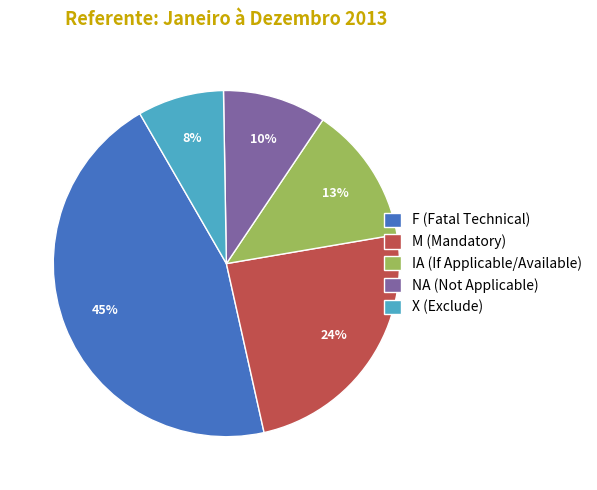

Combined, do NA (Not Applicable) and M (Mandatory) account for over 50%?

No